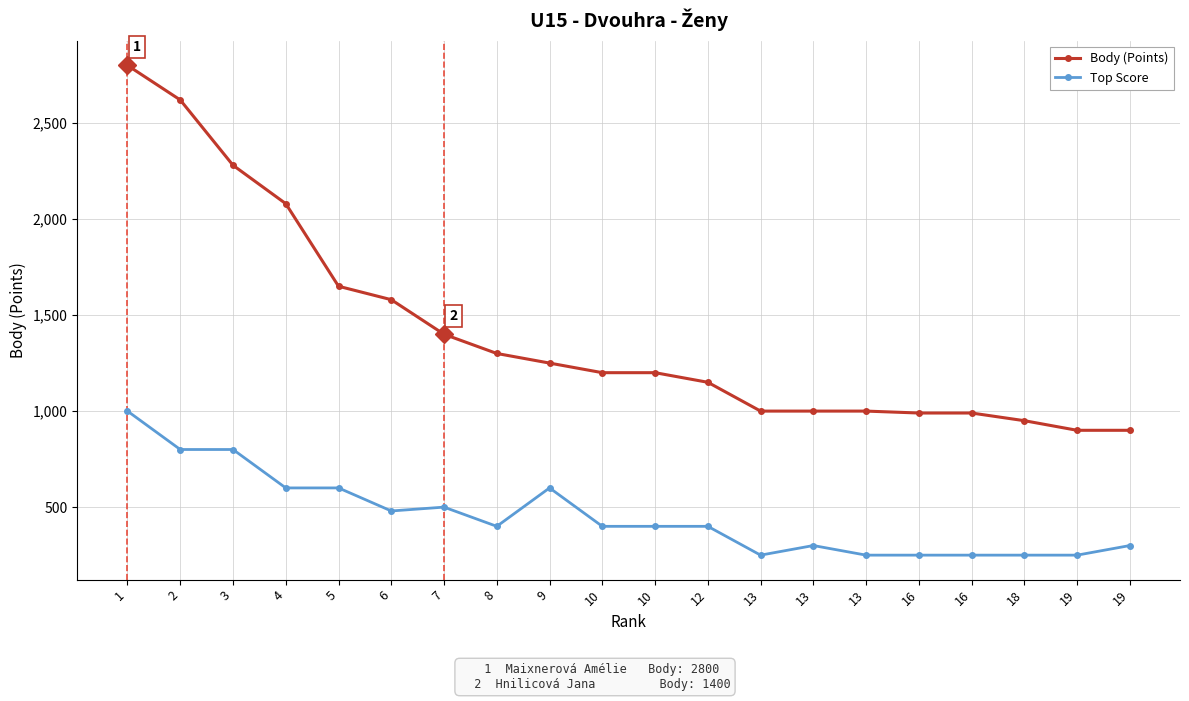

In Top Score, how many points are lower than both neighbors (excluding endpoints)?

3